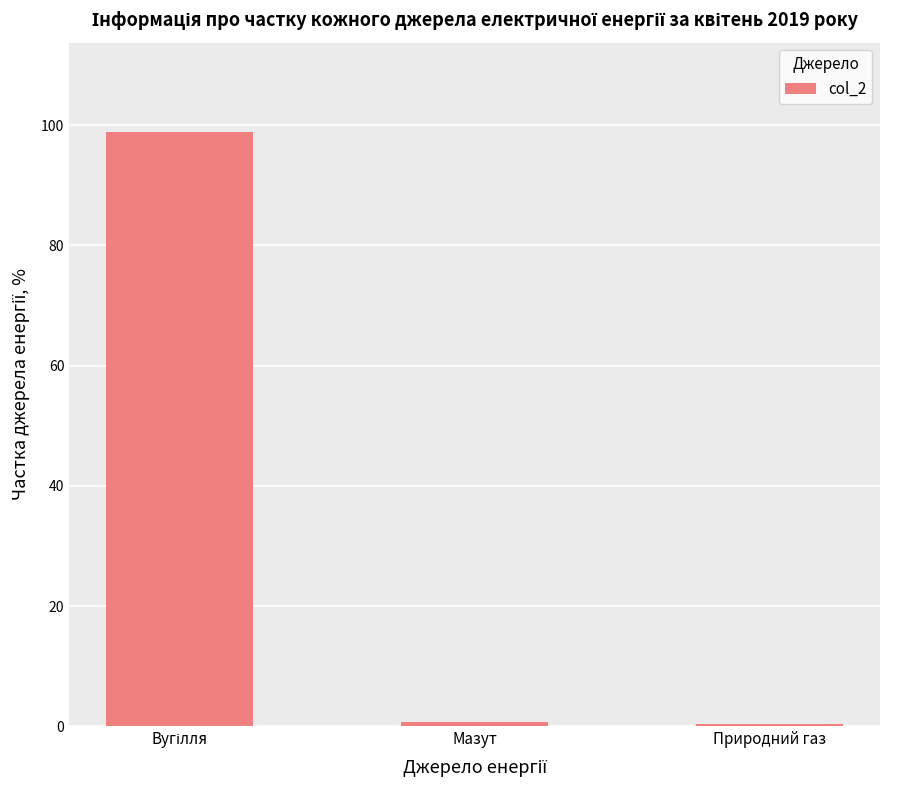

What is the sum of all values?

100.0